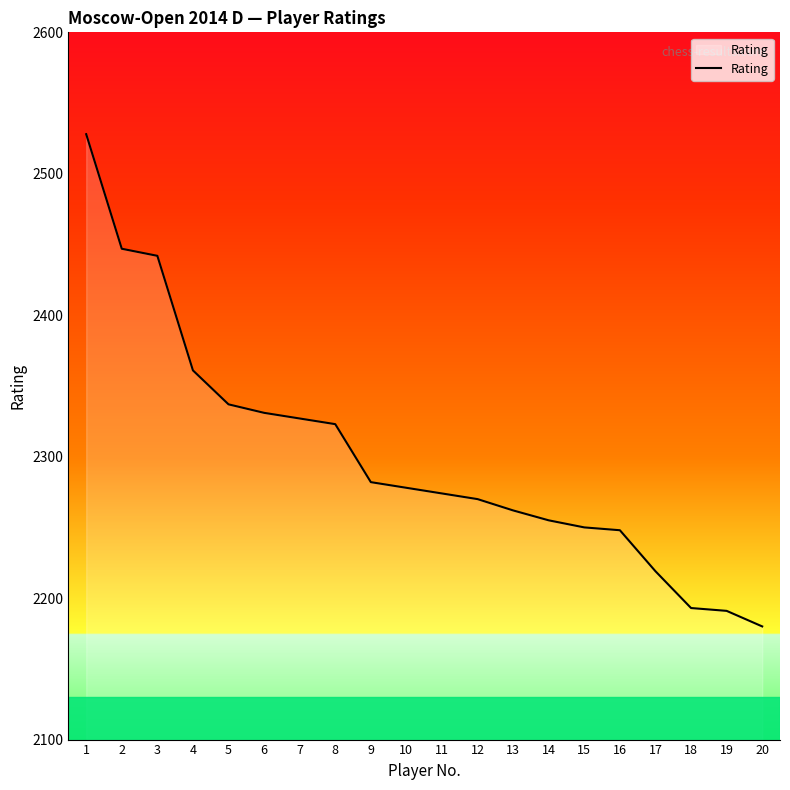

Which category has the lowest value across all series?

20